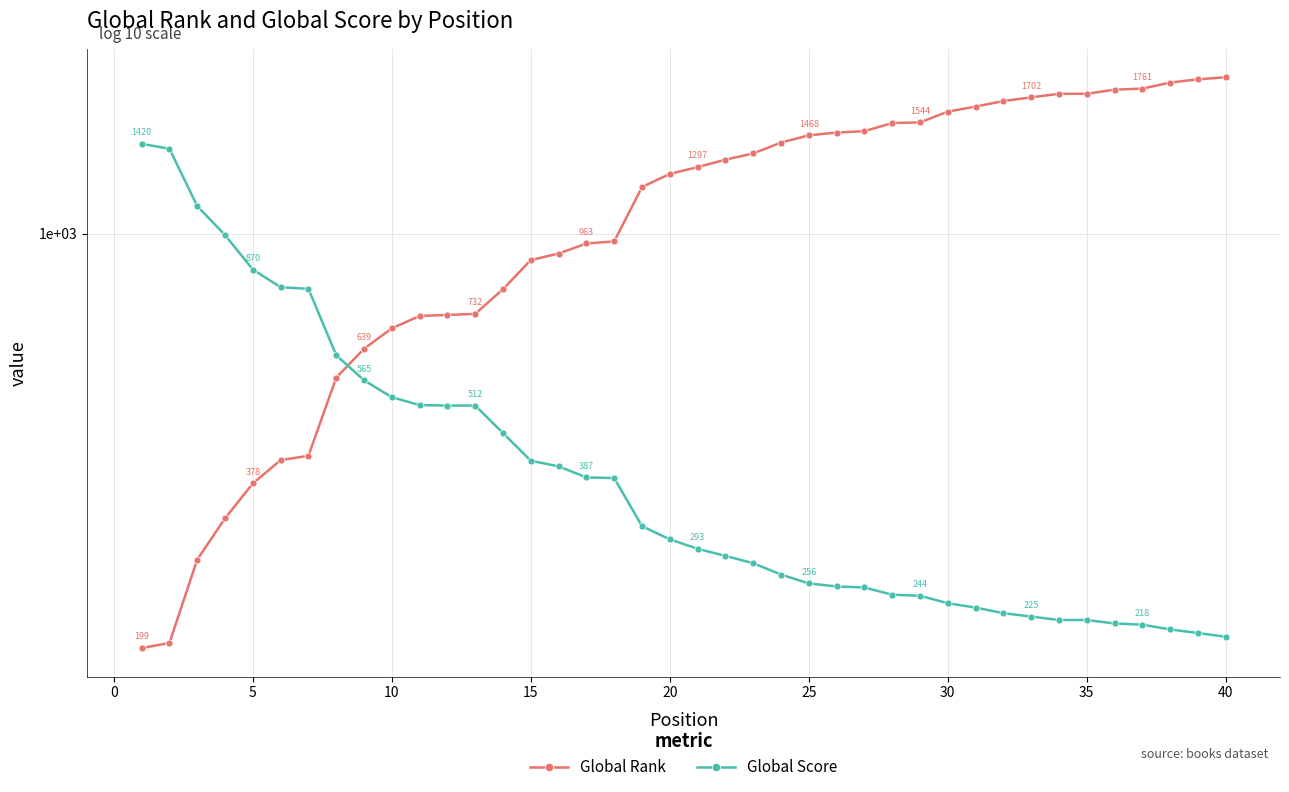

What is the total value across all series at 25?

1724